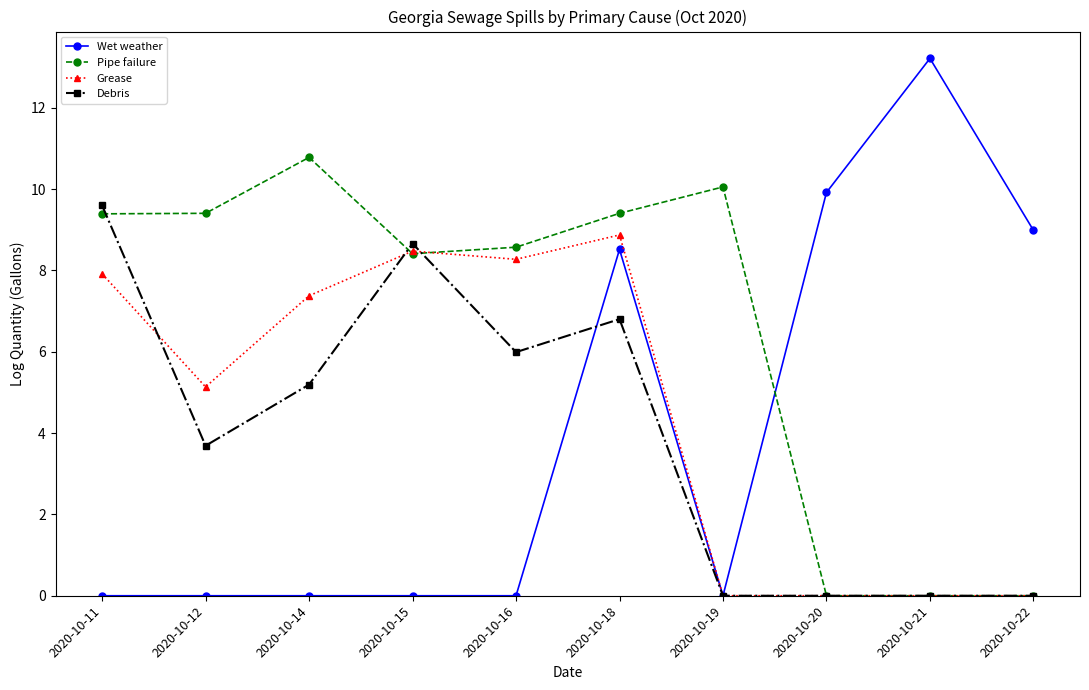

Between which two adjacent categories do Wet weather and Debris first intersect?

2020-10-16 and 2020-10-18